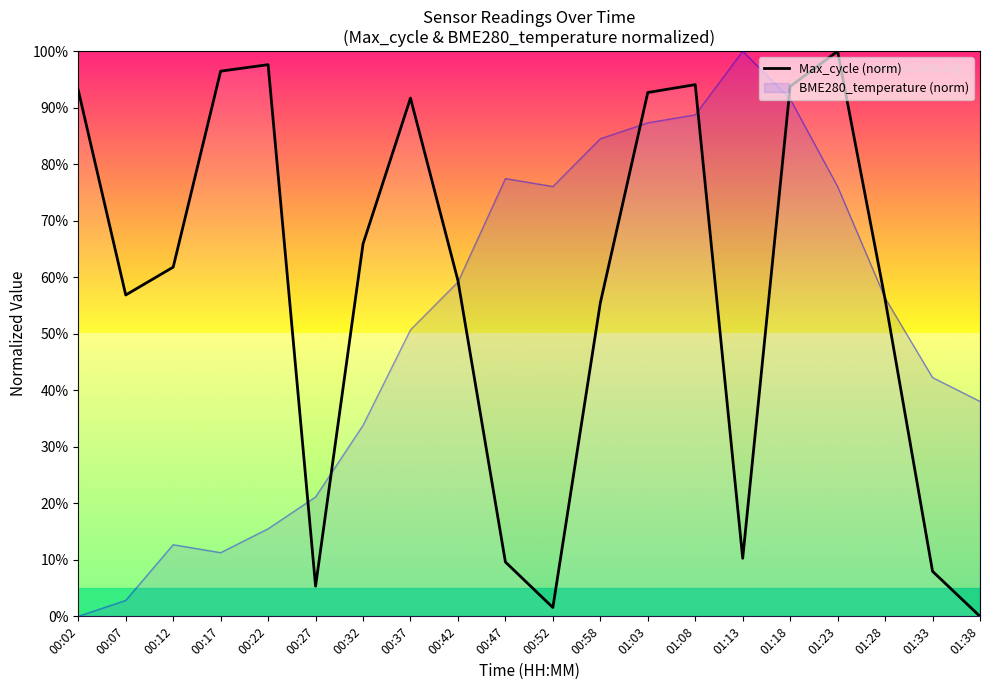

How many data points are above 61?

10